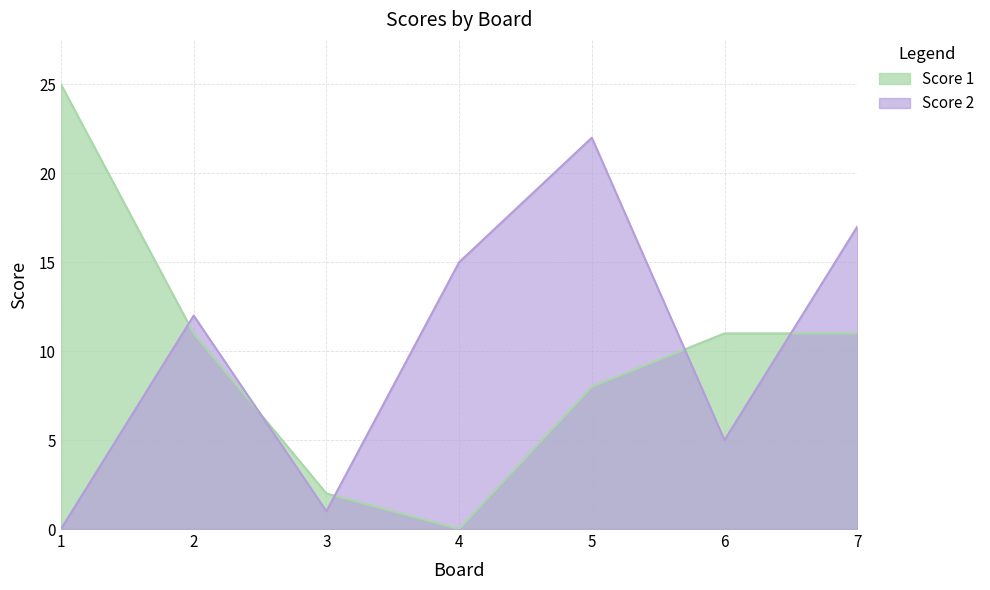

What is the maximum value for Score 2?

22